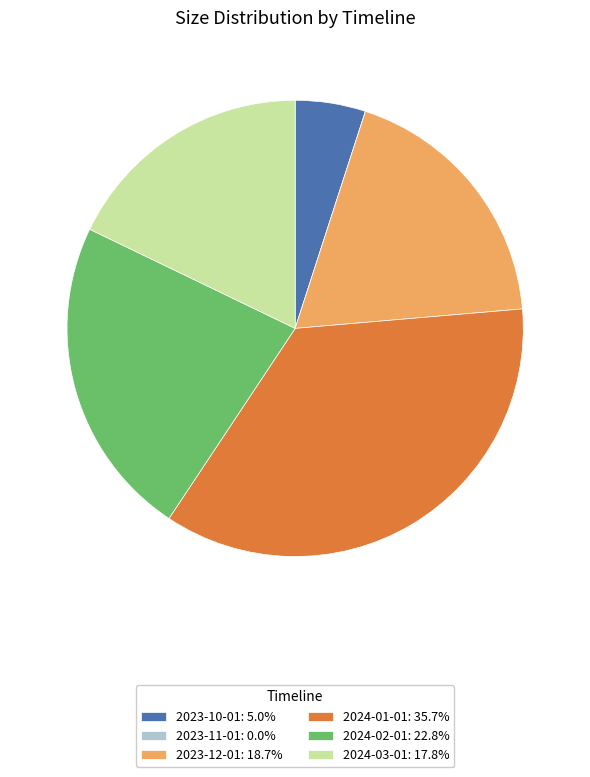

Combined, do 2023-10-01: 5.0% and 2024-03-01: 17.8% account for over 50%?

No